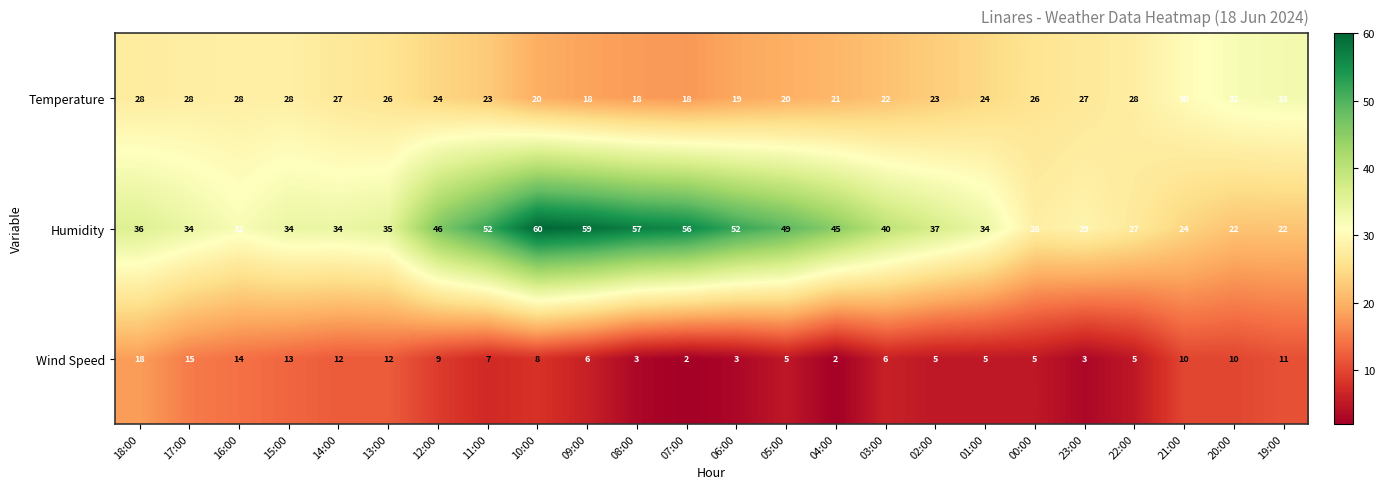

At 23:00, list the series in order from largest to smallest.

Humidity, Temperature, Wind Speed